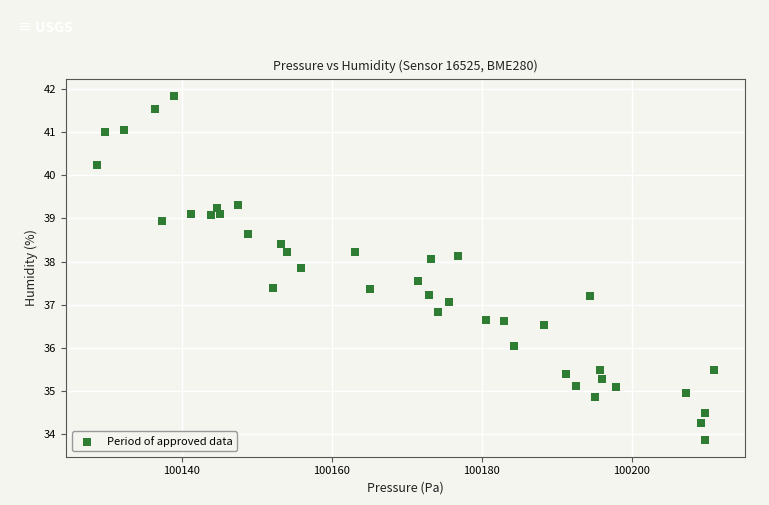

What is the range of X values (max minus min)?

82.3